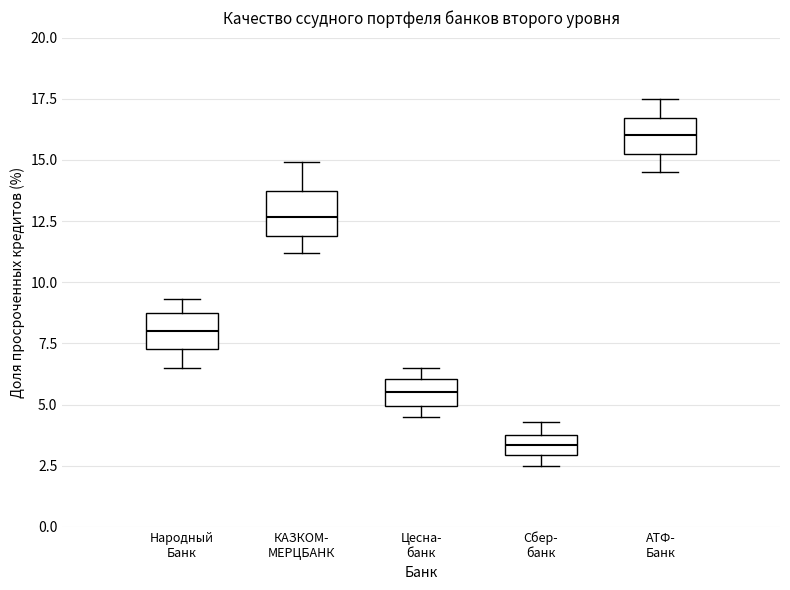

Reading left to right, read every box against the y-axis: the position of its median line, the range the box covers, and the ends of its whiskers. The values are not printed on the chart, so give them approximately, as read against the axis.

Народный Банк: median 8.0, box 7.5 to 8.5, whiskers 6.5 to 9.5
КАЗКОМ- МЕРЦБАНК: median 12.5, box 12.0 to 13.5, whiskers 11.0 to 15.0
Цесна- банк: median 5.5, box 5.0 to 6.0, whiskers 4.5 to 6.5
Сбер- банк: median 3.5, box 3.0 to 4.0, whiskers 2.5 to 4.5
АТФ- Банк: median 16.0, box 15.0 to 16.5, whiskers 14.5 to 17.5